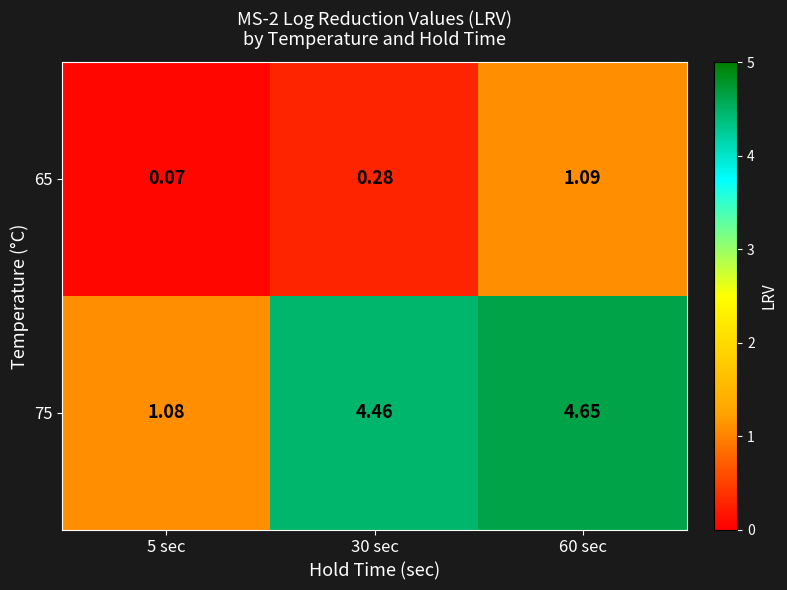

Is the value of 75 at 5 sec greater than the value of 65 at 60 sec?

No